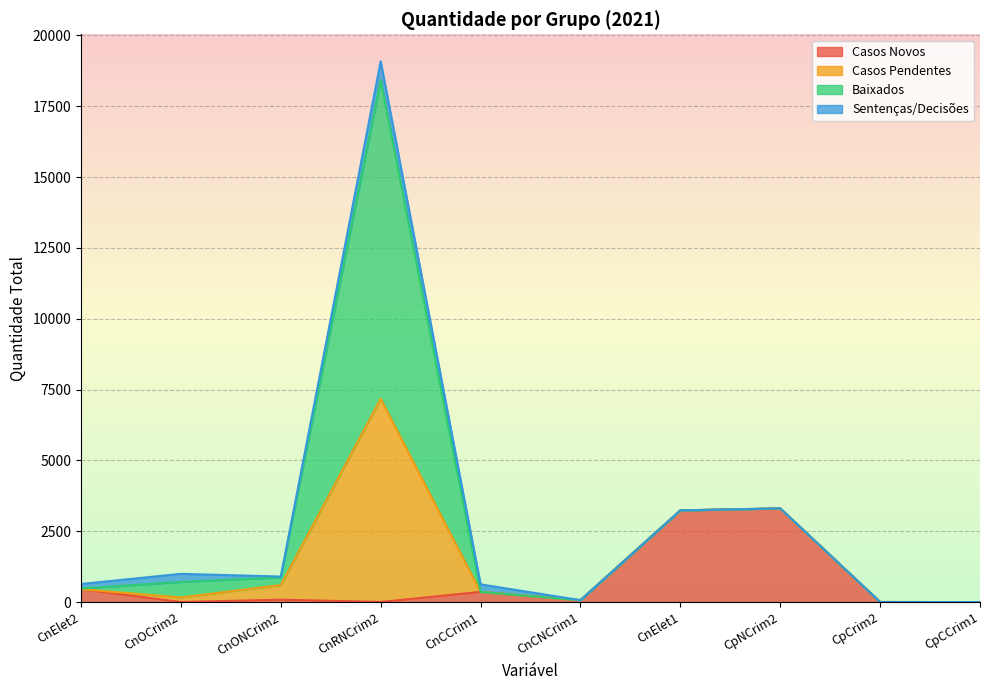

Which category has the highest value across all series?

CnRNCrim2